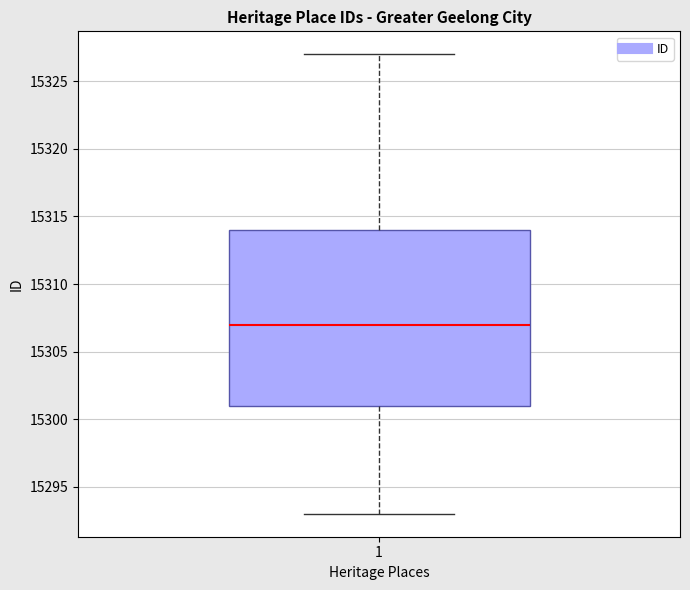

Where does the median line of the box at x = 1 sit on the y-axis? The values are not printed on the chart, so give them approximately, as read against the axis.

15307